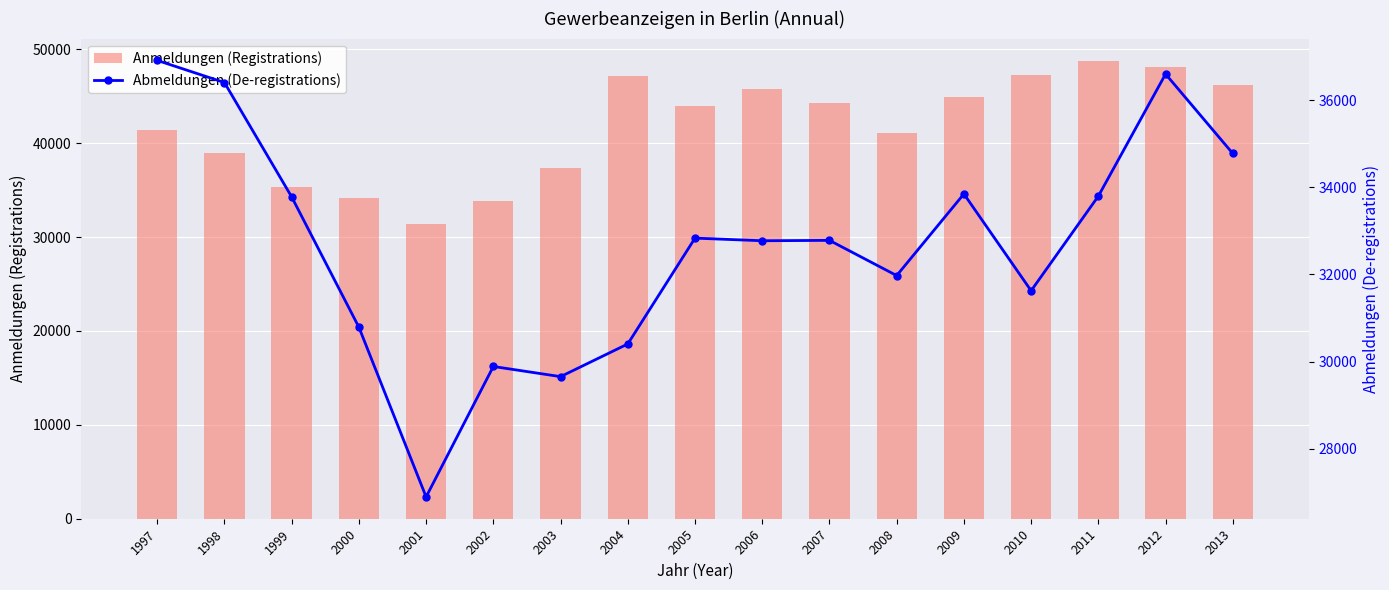

True or false: Abmeldungen (De-registrations) has a value of 18432 at 2006.

False